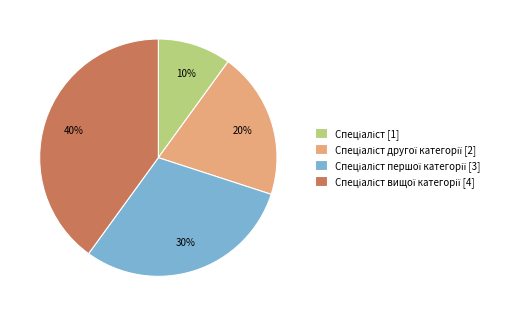

How many slices are in this pie chart?

4